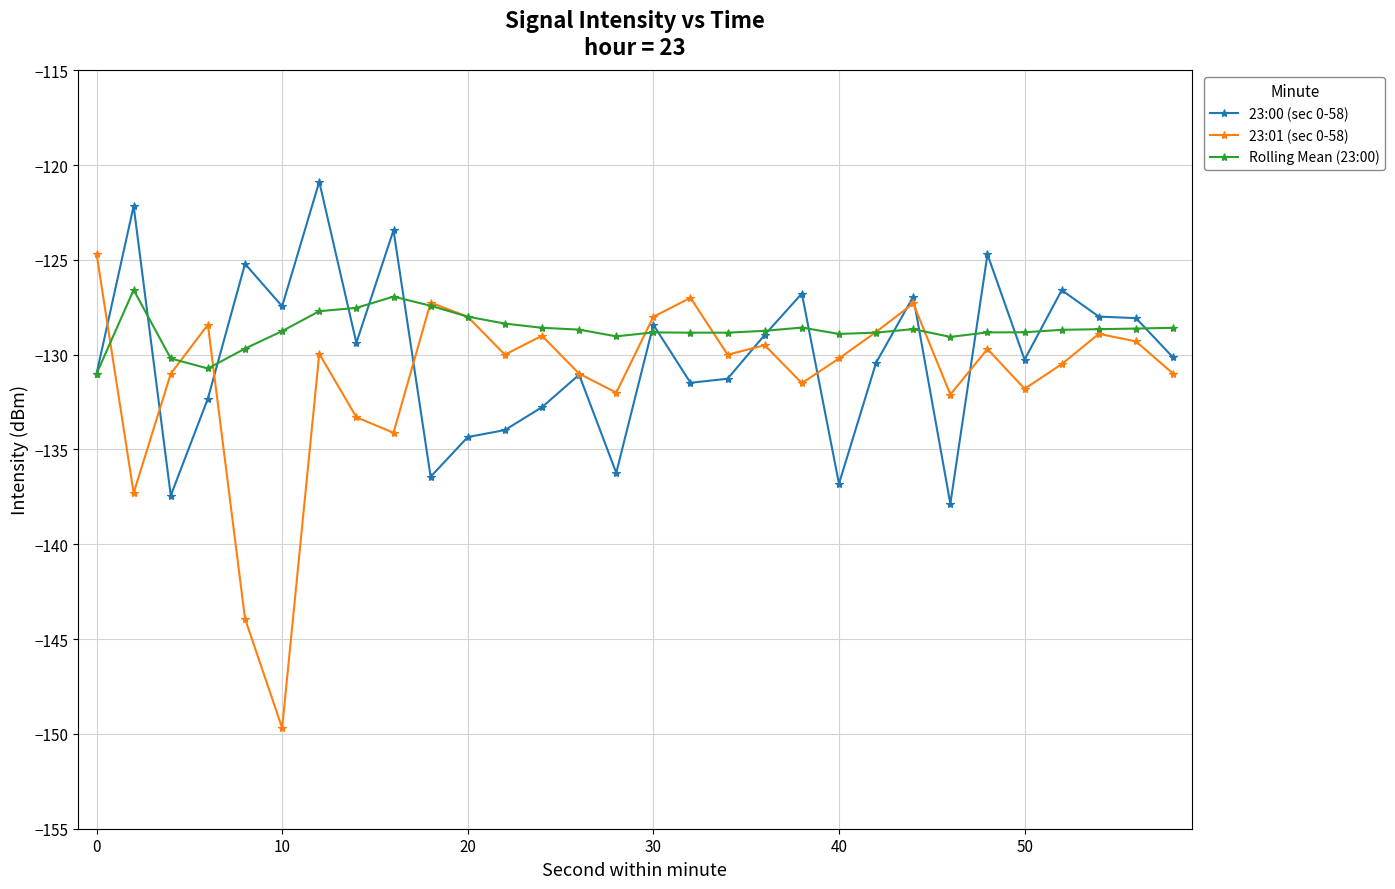

How many values in the 23:00 (sec 0-58) series exceed -130?

14